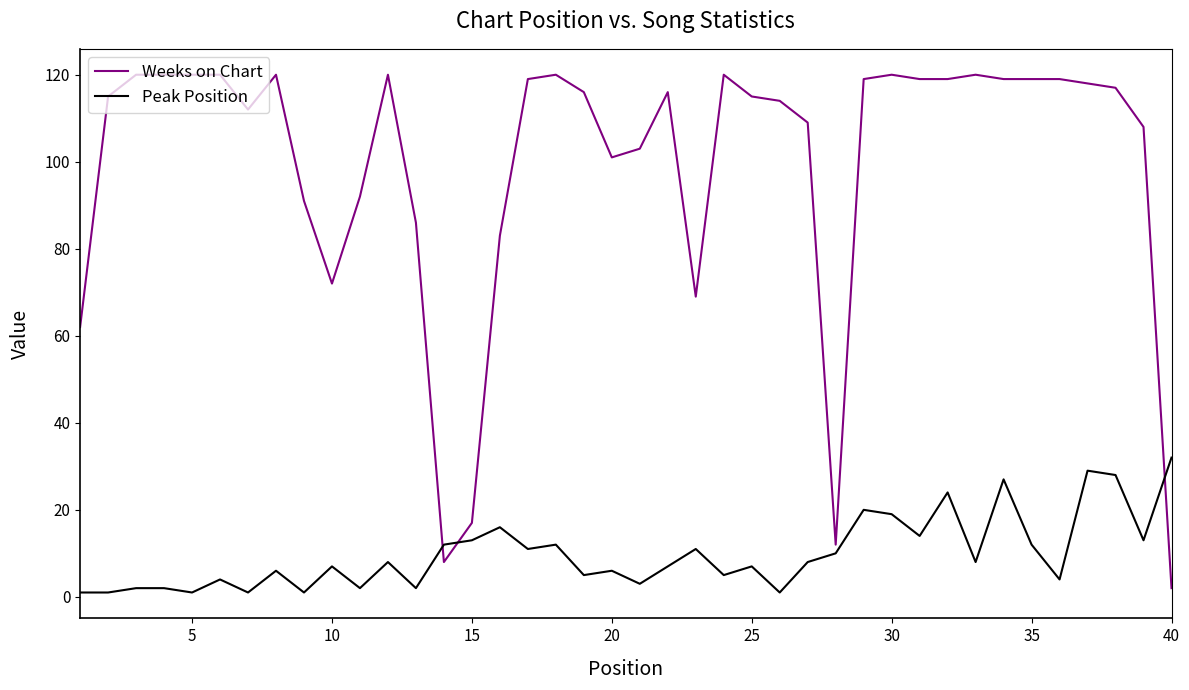

True or false: Peak Position and Weeks on Chart intersect in this chart.

True